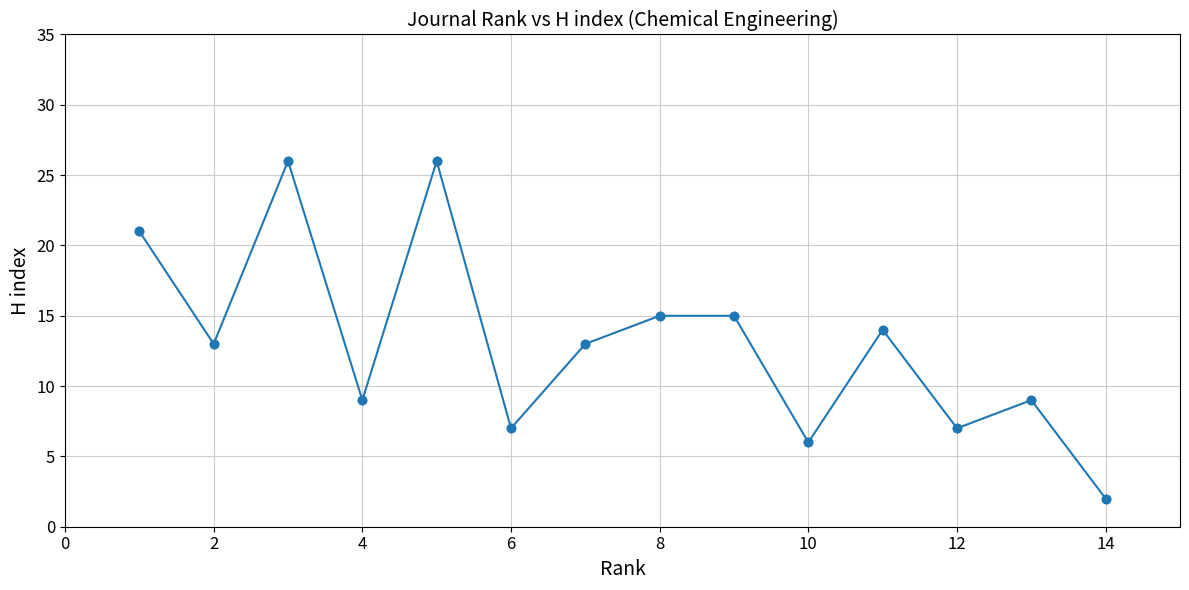

True or false: the data has more than 0 interior local peaks.

True